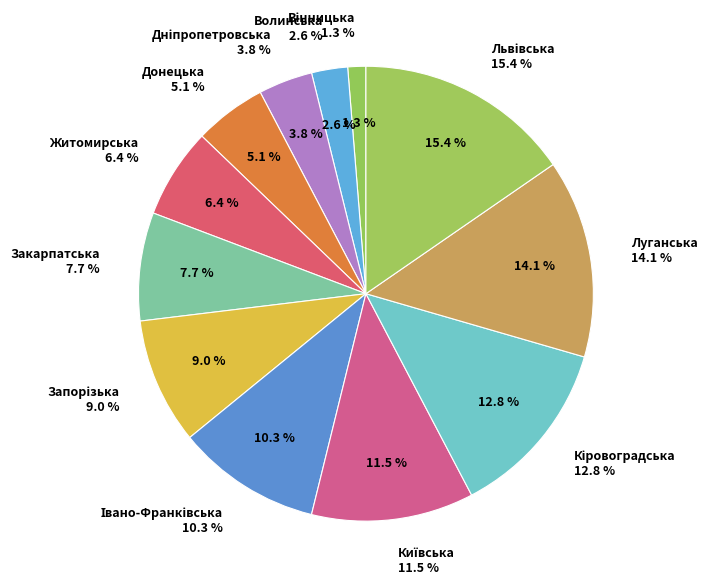

Does Київська account for over 50% of the chart?

No